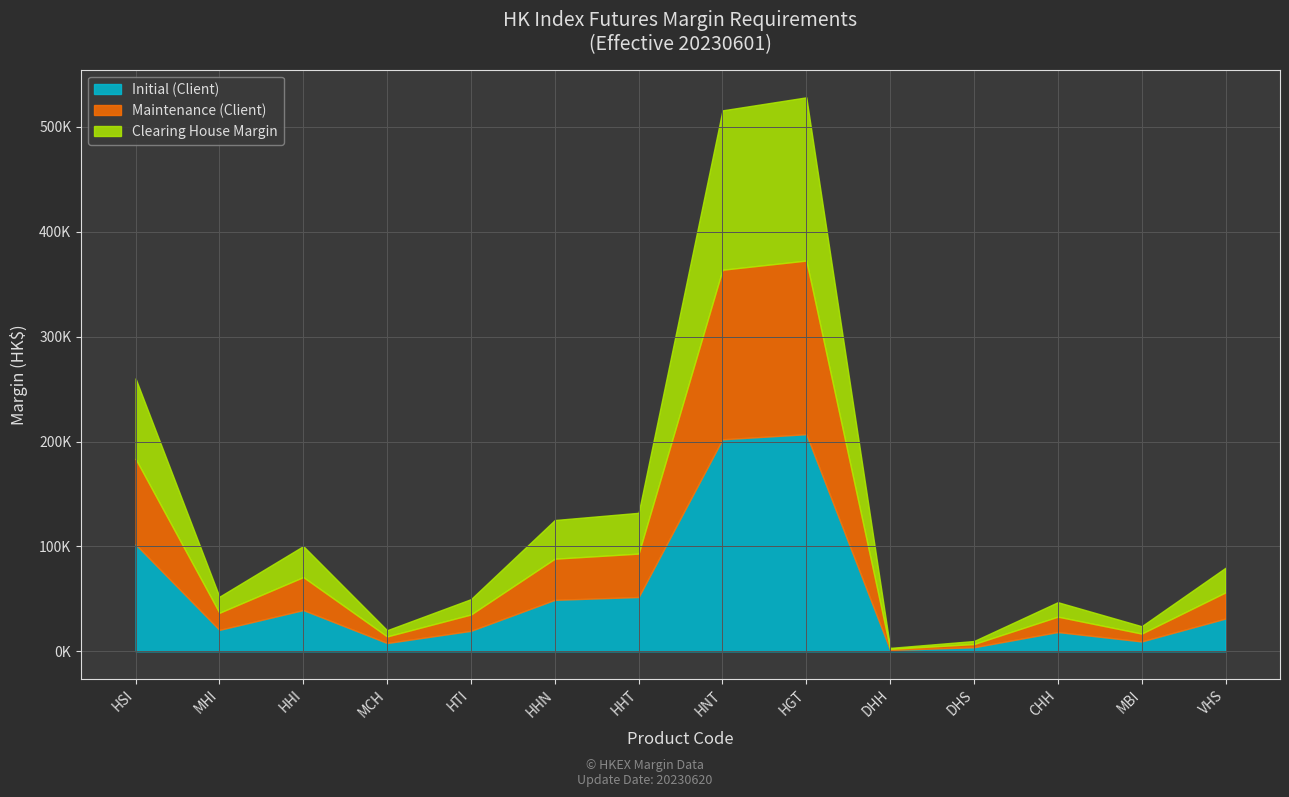

Which series has the largest range (max minus min)?

Initial (Client)